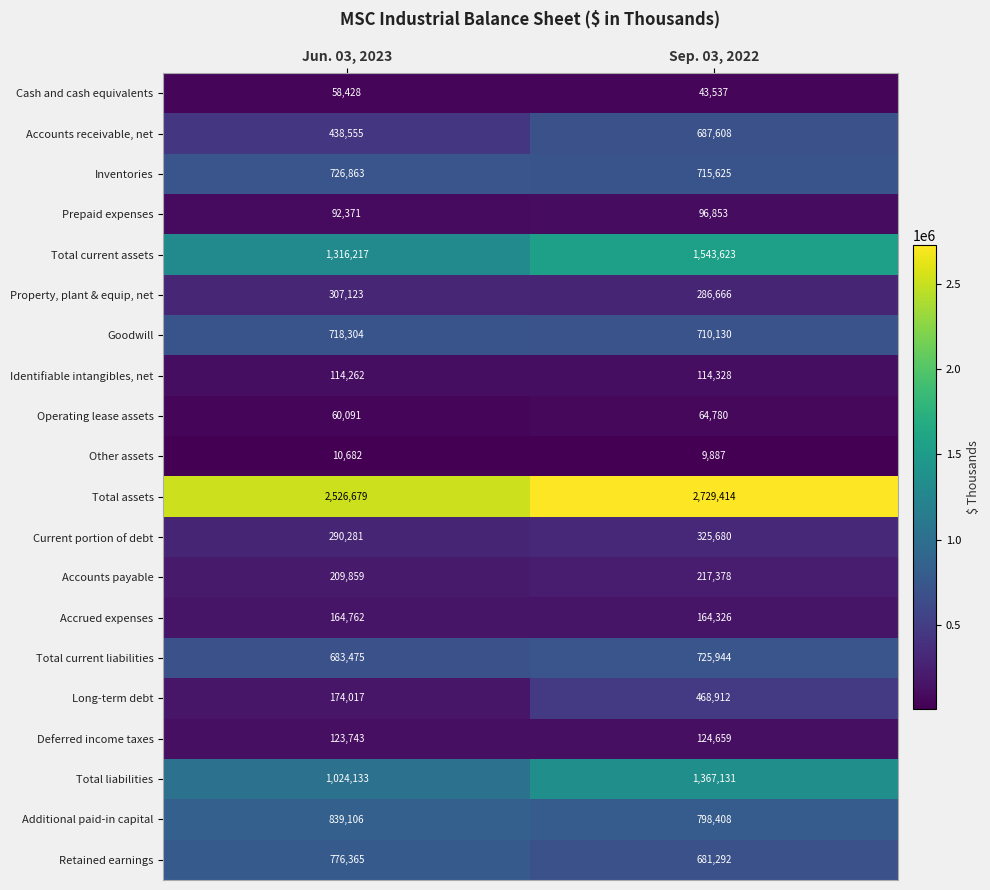

How many categories are shown in the chart?

2